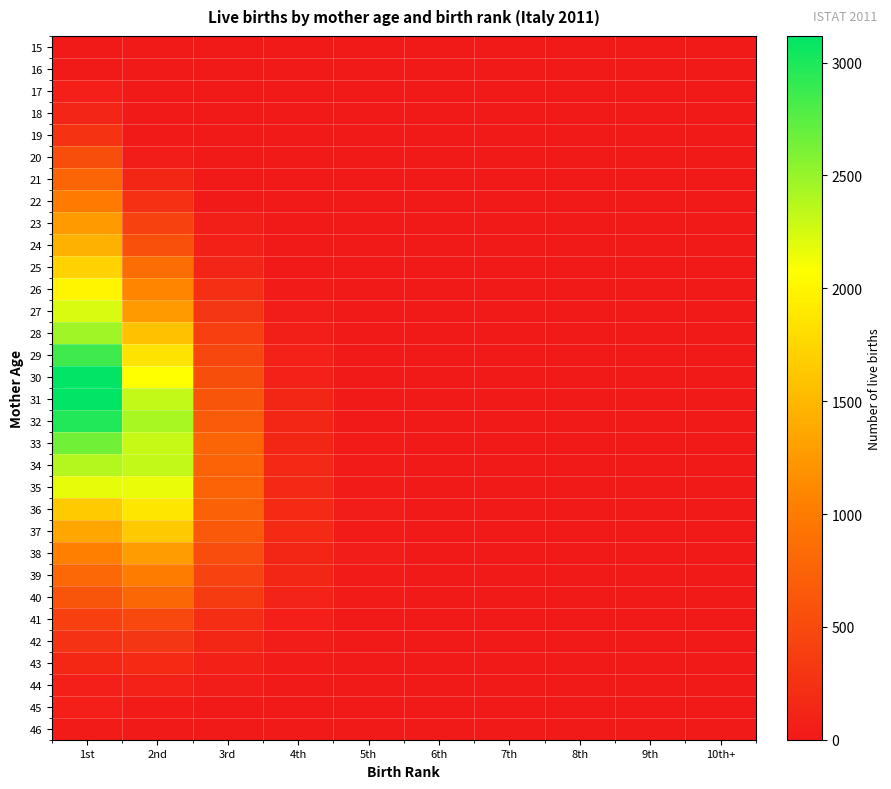

At which category does the chart reach its peak across all series?

1st